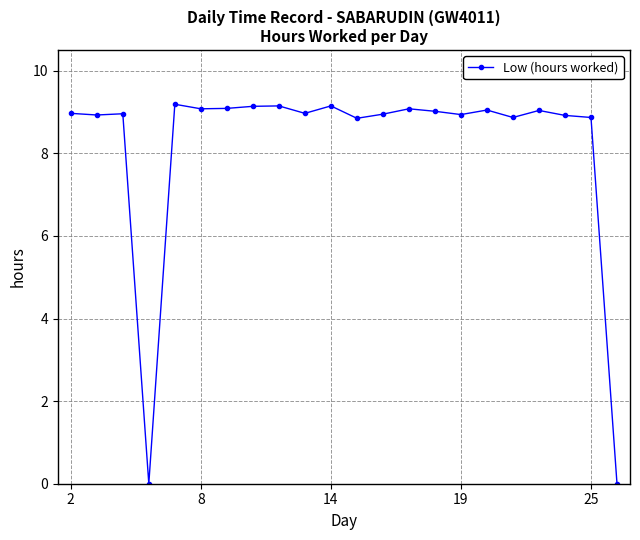

What is the average value?

8.2